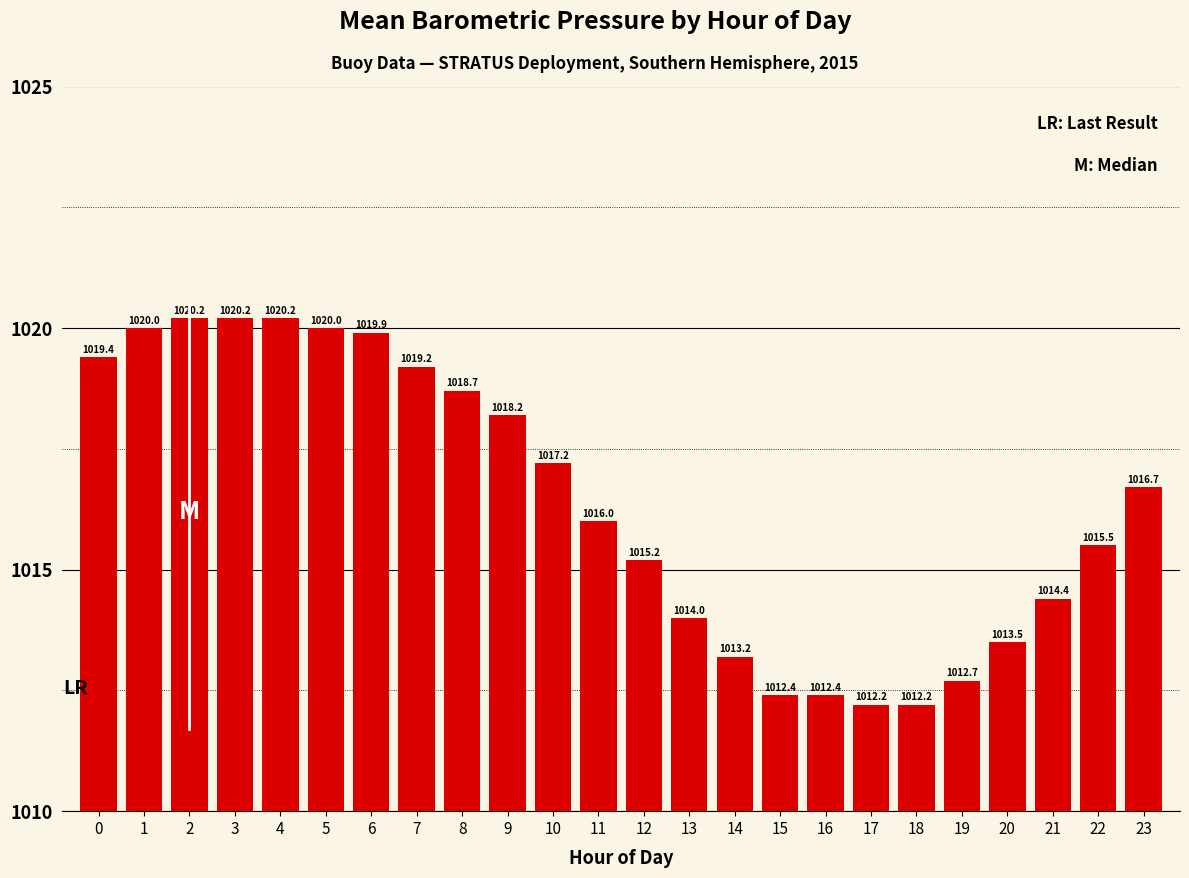

Are the bars horizontal?

No